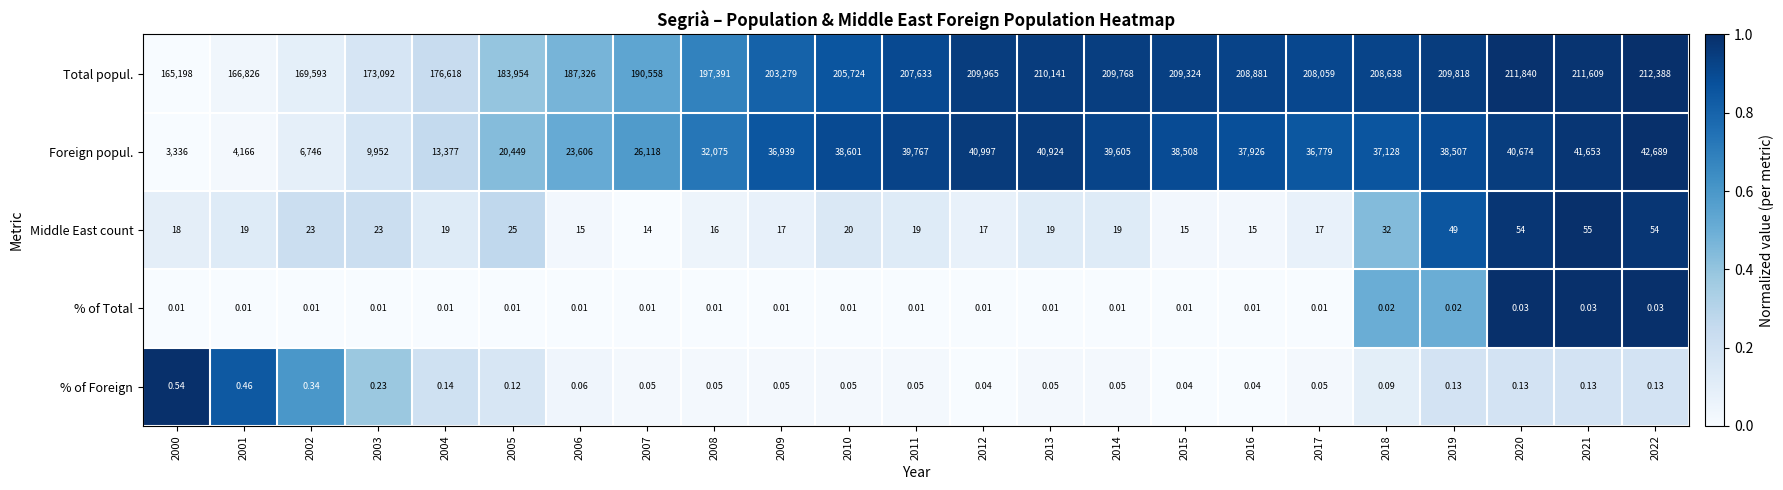

Which series has the largest total across all categories?

Total popul.